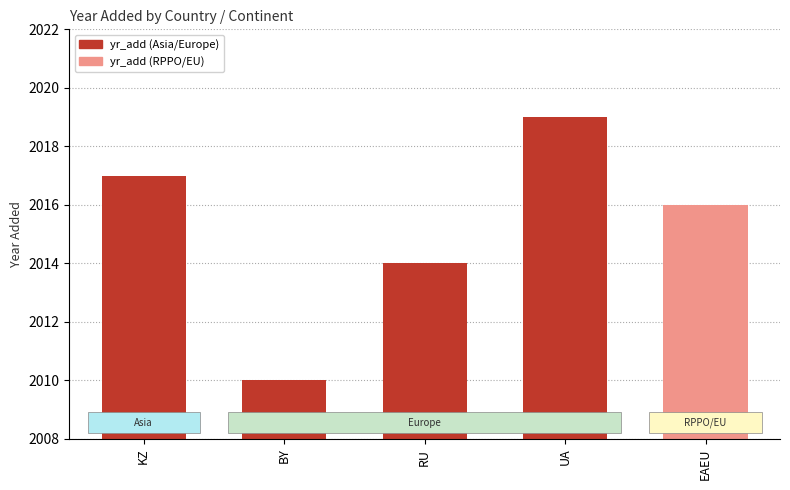

The value at KZ is 2017. True or false?

True